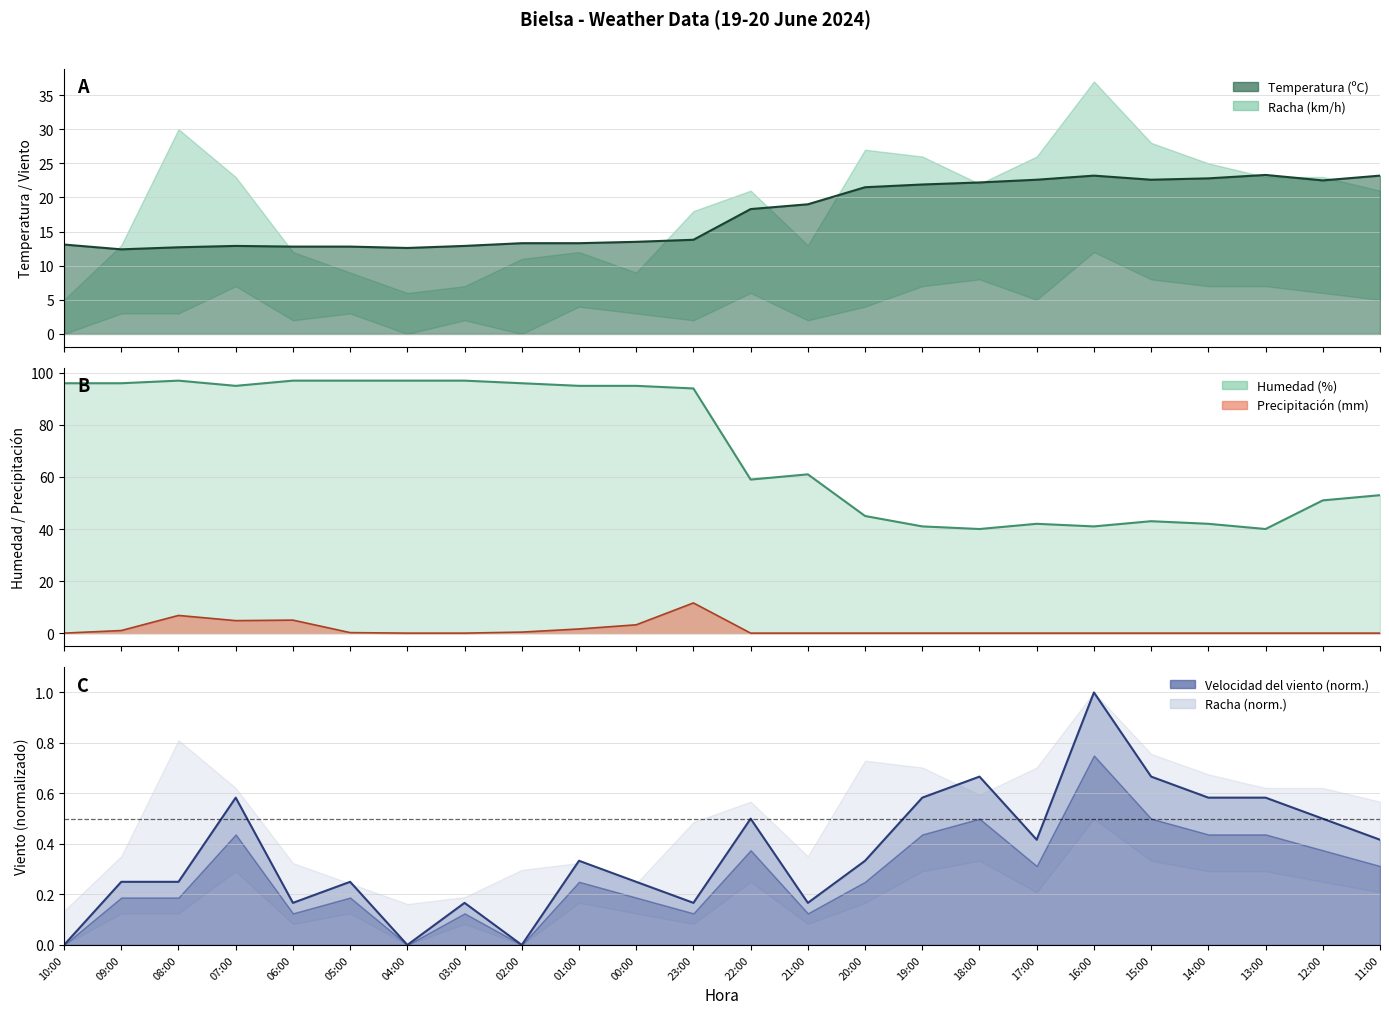

The value at 22:00 is 0.5. True or false?

True